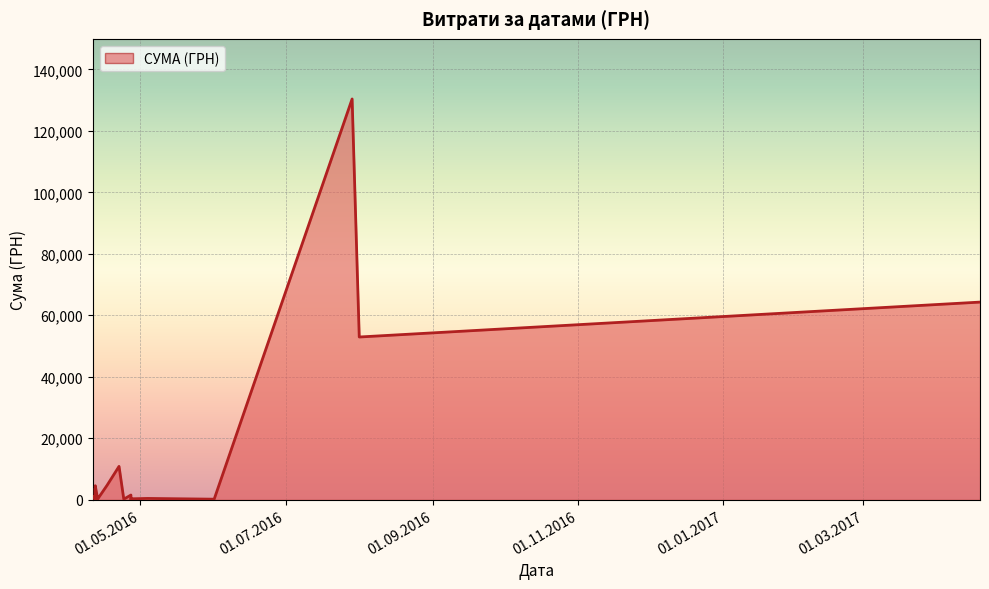

What value does the data have at 24.04.2016?

179.0